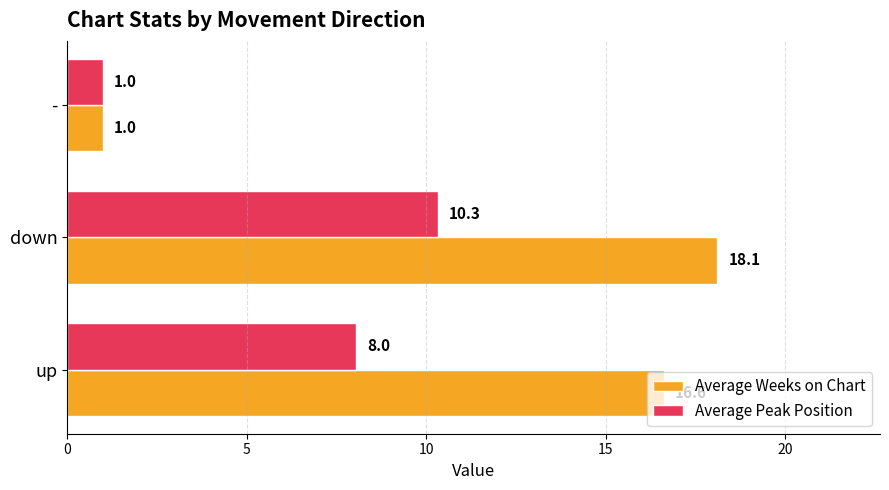

Which series has the largest range (max minus min)?

Average Weeks on Chart